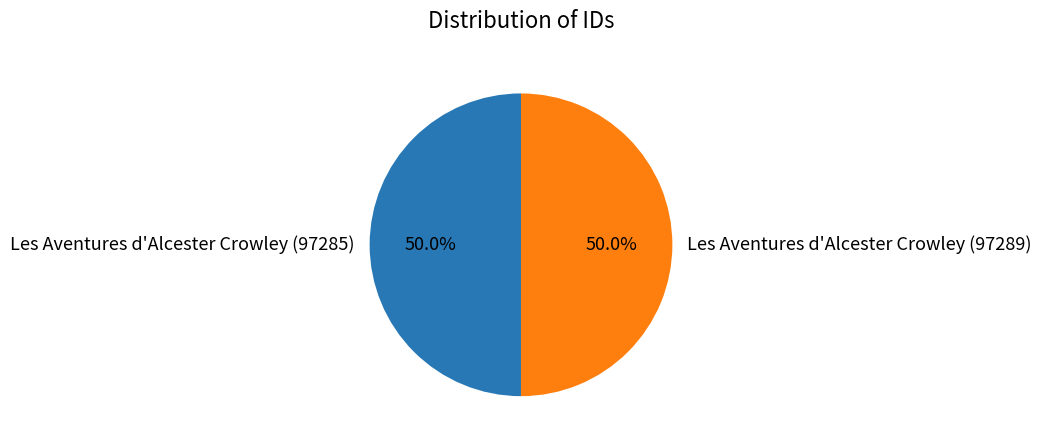

Do Les Aventures d'Alcester Crowley (97289) and Les Aventures d'Alcester Crowley (97285) together represent more than half of the pie?

Yes